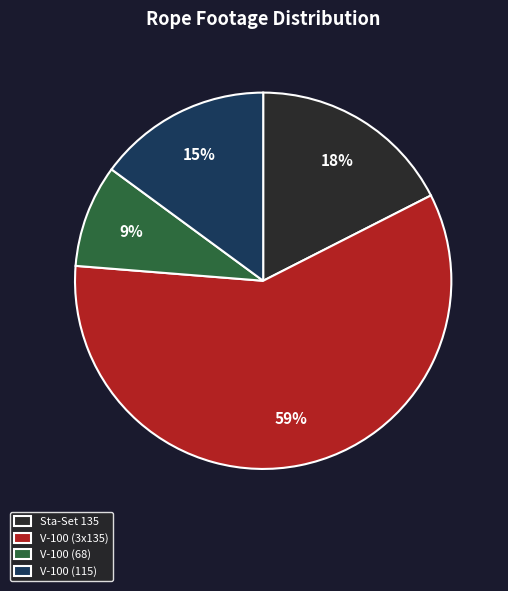

To the nearest percent, what percentage of the pie is V-100 (115)?

15%